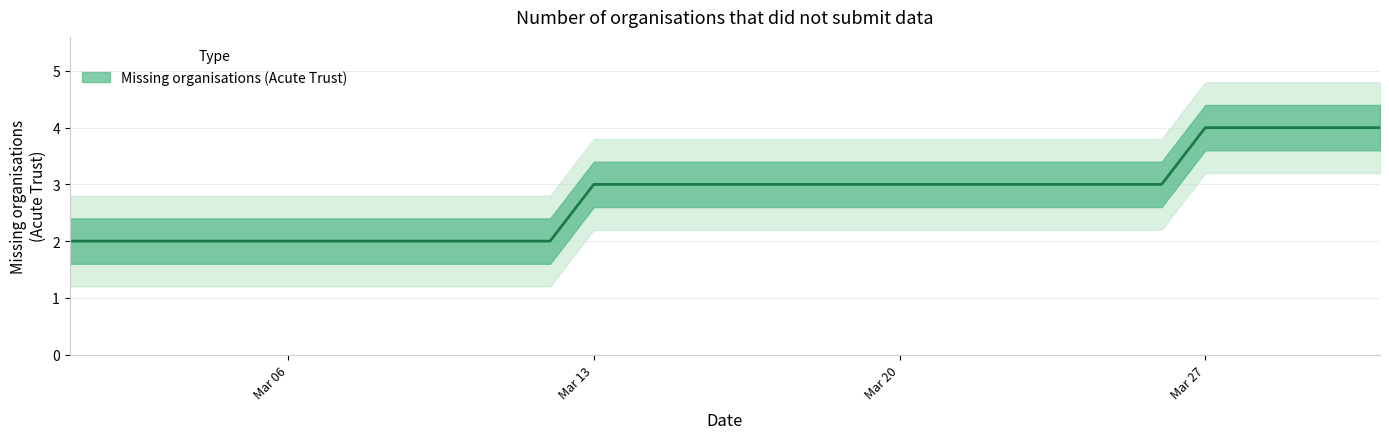

What is the ratio of the value at 2023-03-05 to the value at 2023-03-13?

0.7